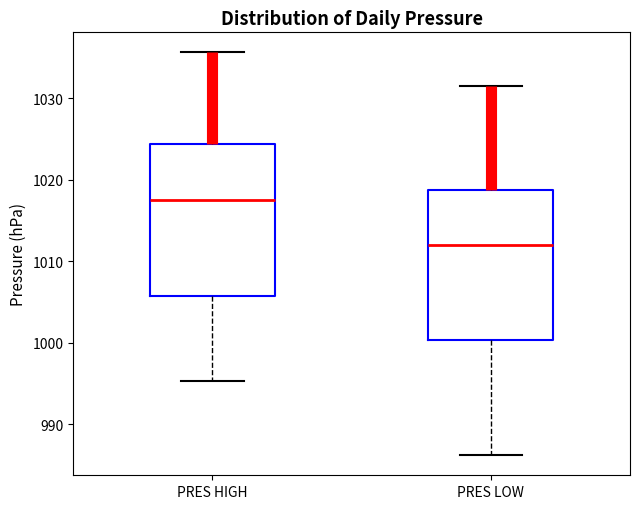

Which box has the lowest median line?

PRES LOW